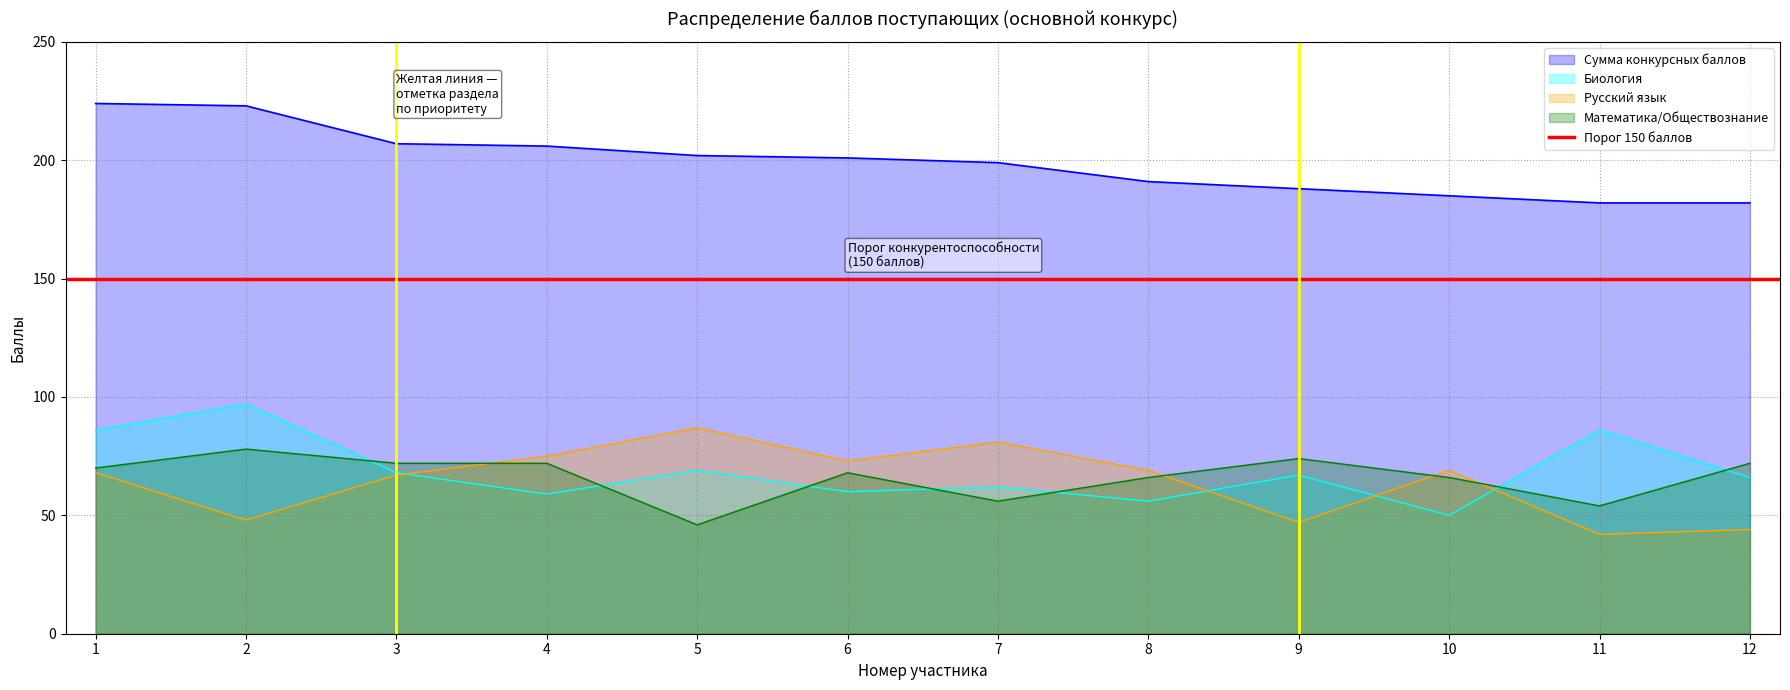

List the series in order of their peak value, highest first.

Сумма конкурсных баллов, Биология, Русский язык, Математика/Обществознание